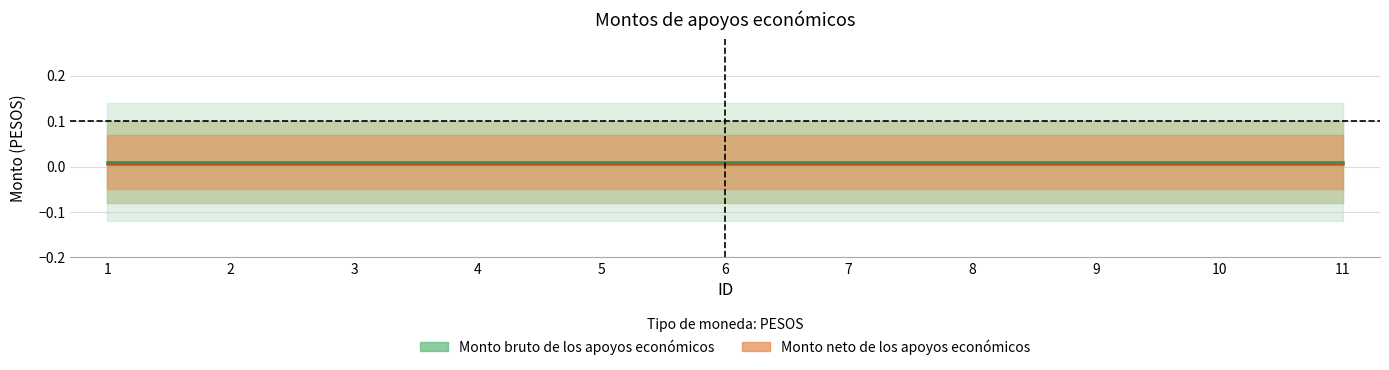

At which category is the sum across all series the highest?

1